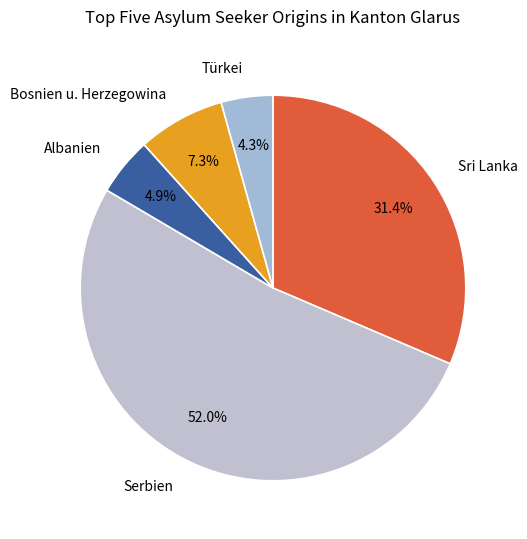

The Türkei slice represents 4% of the pie. True or false?

True